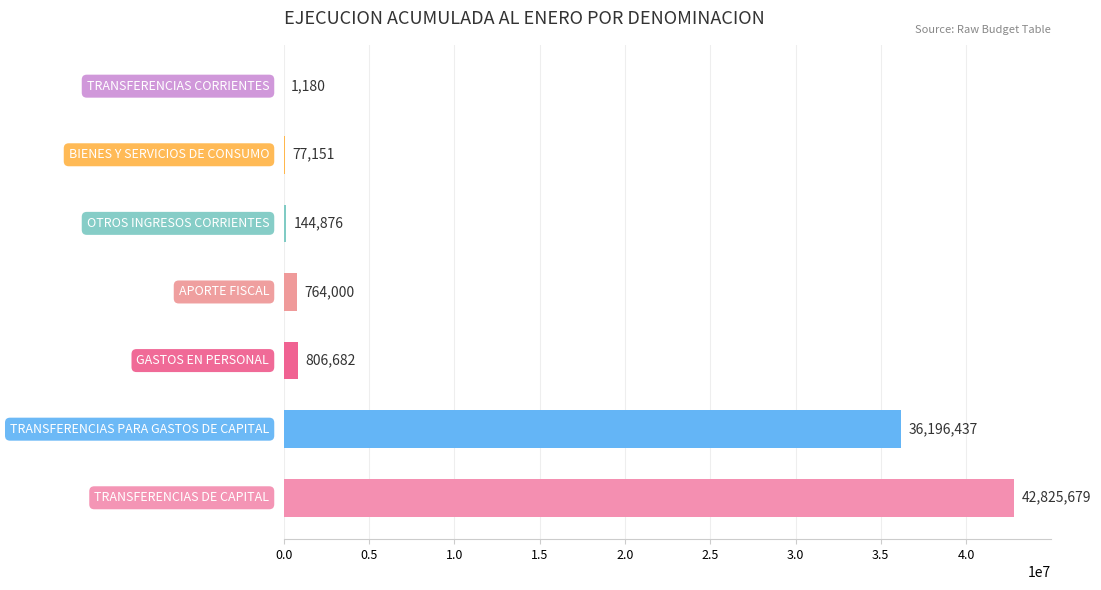

Are the bars horizontal?

Yes